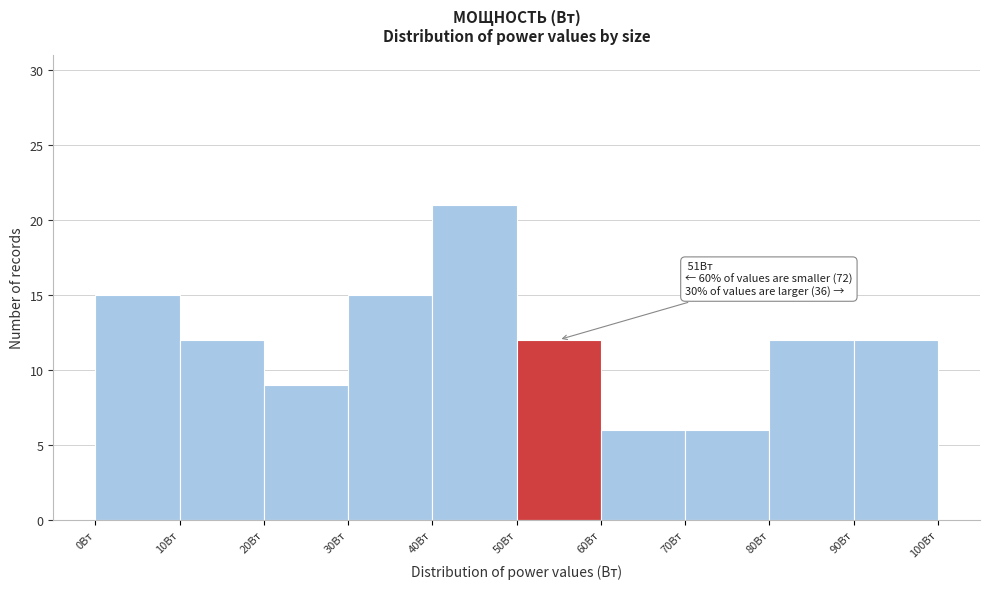

Over which range of the x-axis is the bar tallest?

40 to 50